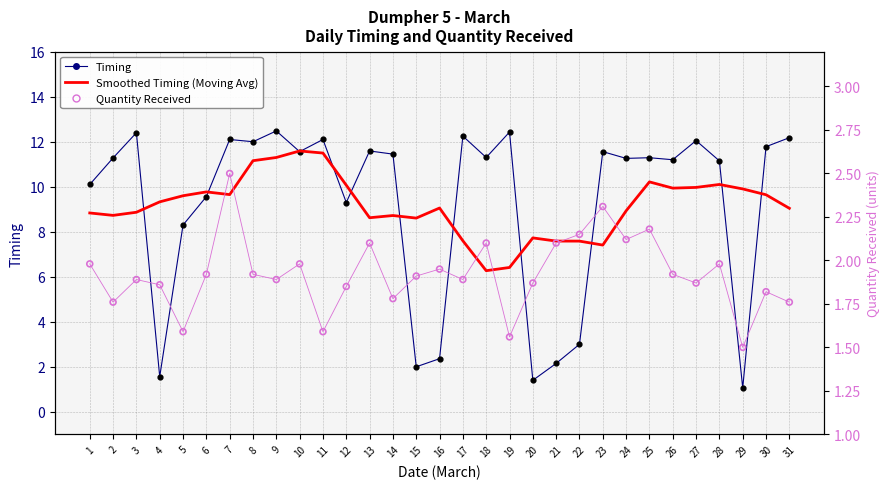

At how many categories does at least one series exceed 2?

31